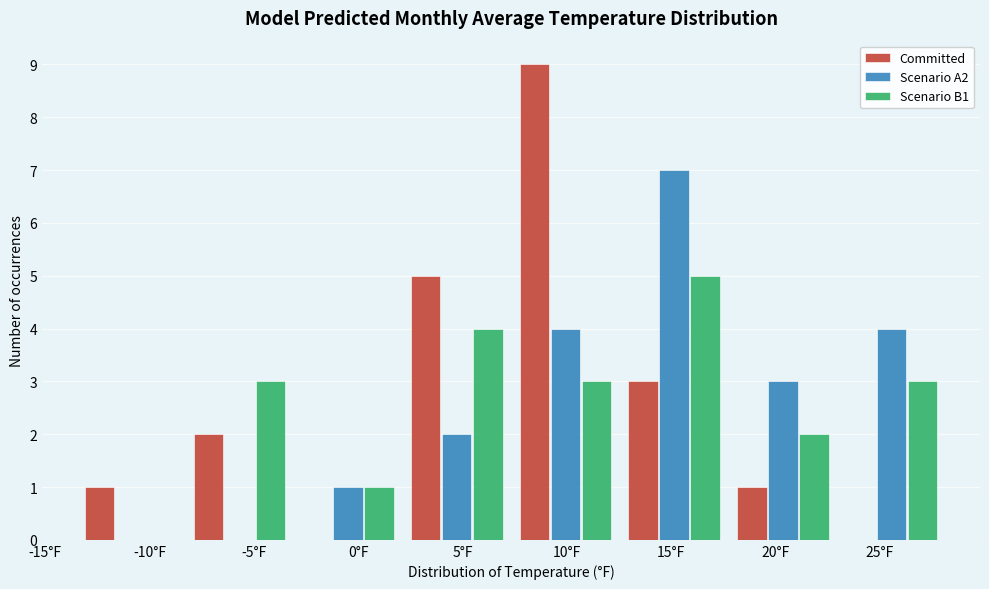

At which category does the chart reach its peak across all series?

10°F